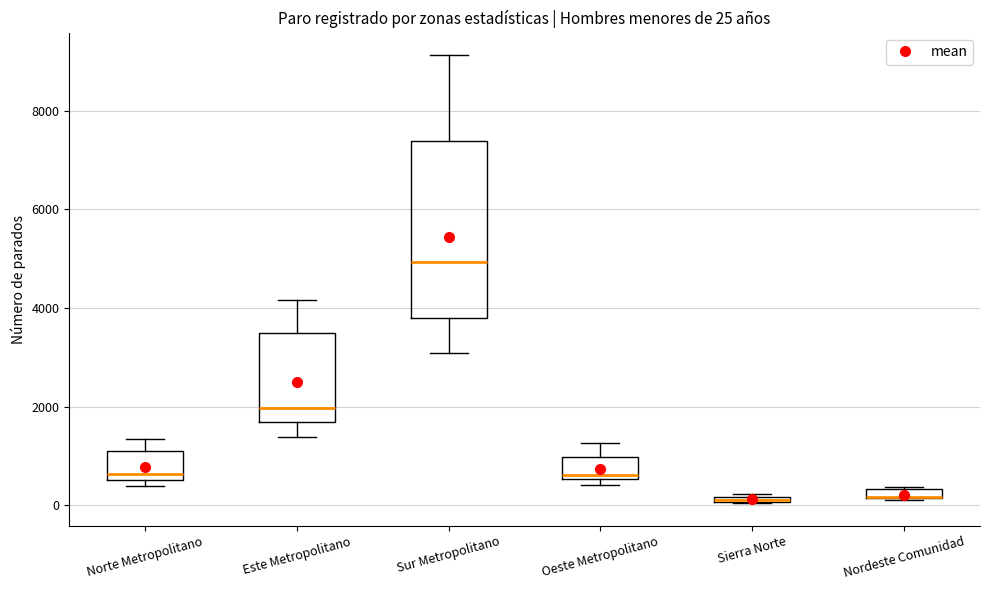

Which box is the tallest, from its lower edge to its upper edge?

Sur Metropolitano